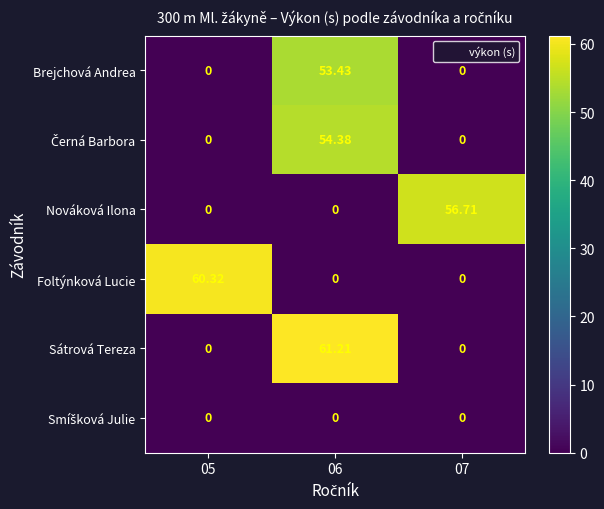

Which series has the largest range (max minus min)?

Sátrová Tereza